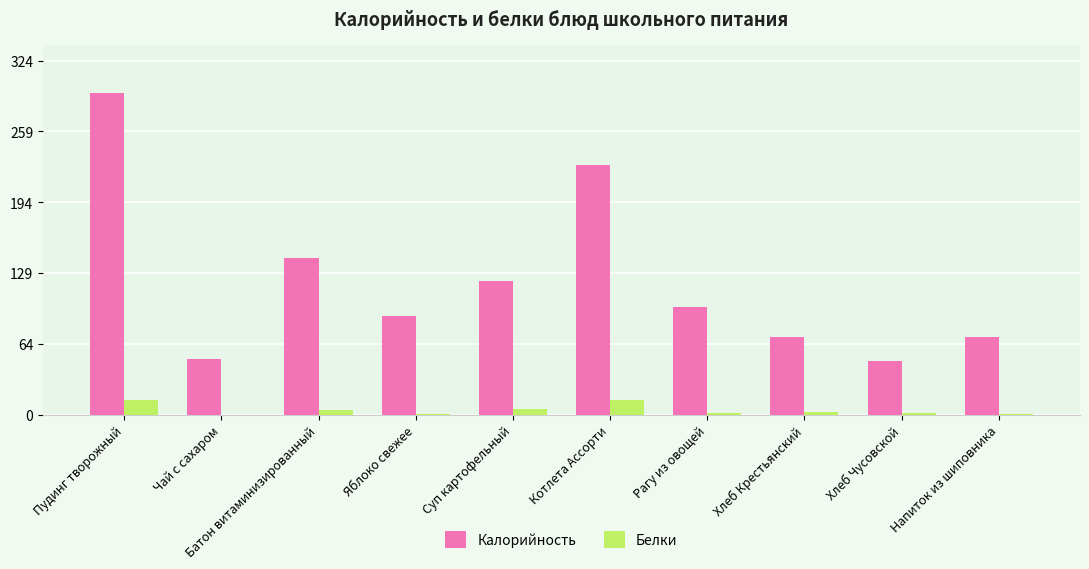

At which label is Калорийность closest to 172?

Батон витаминизированный